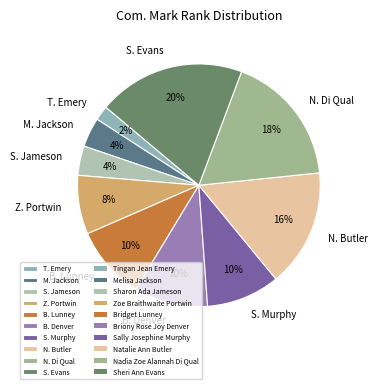

Combined, do N. Butler and M. Jackson account for over 50%?

No